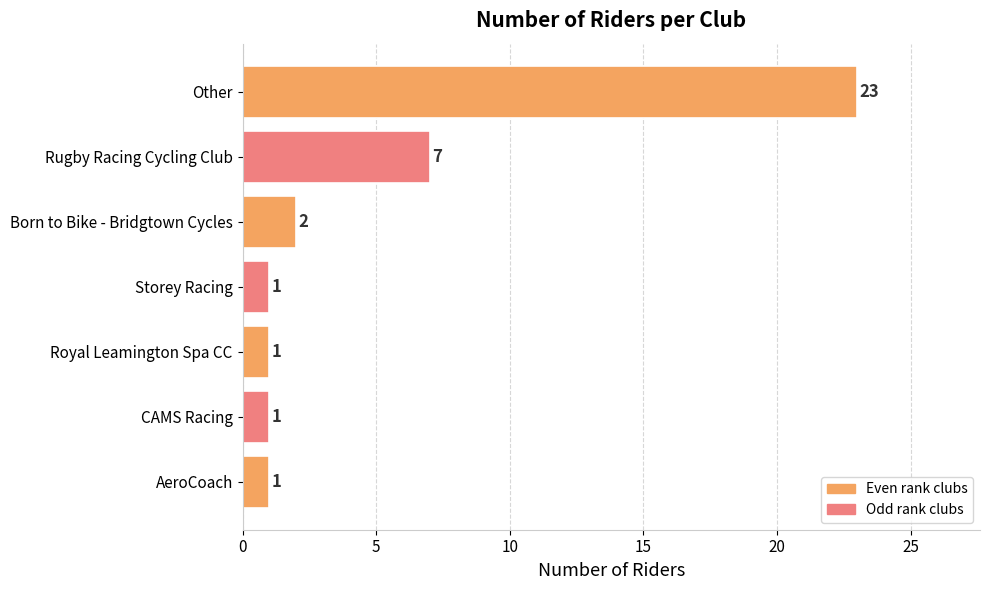

What is the maximum value shown in the chart?

23